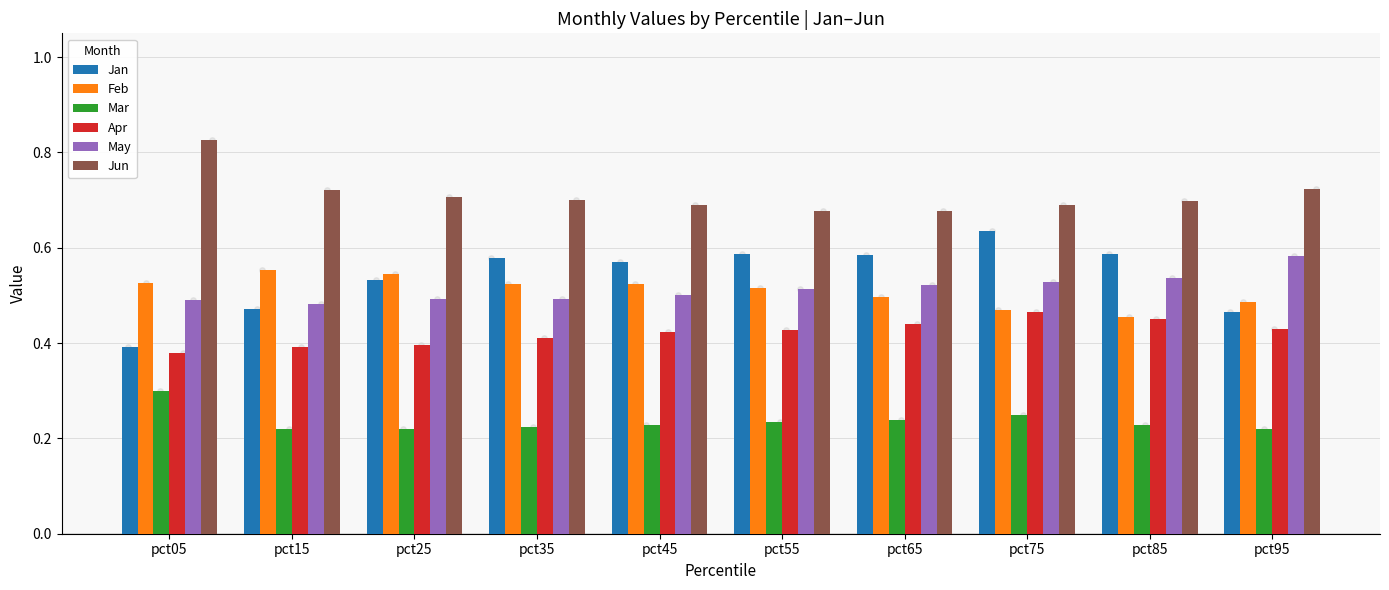

What are all the series names shown in the legend?

Jan, Feb, Mar, Apr, May, Jun